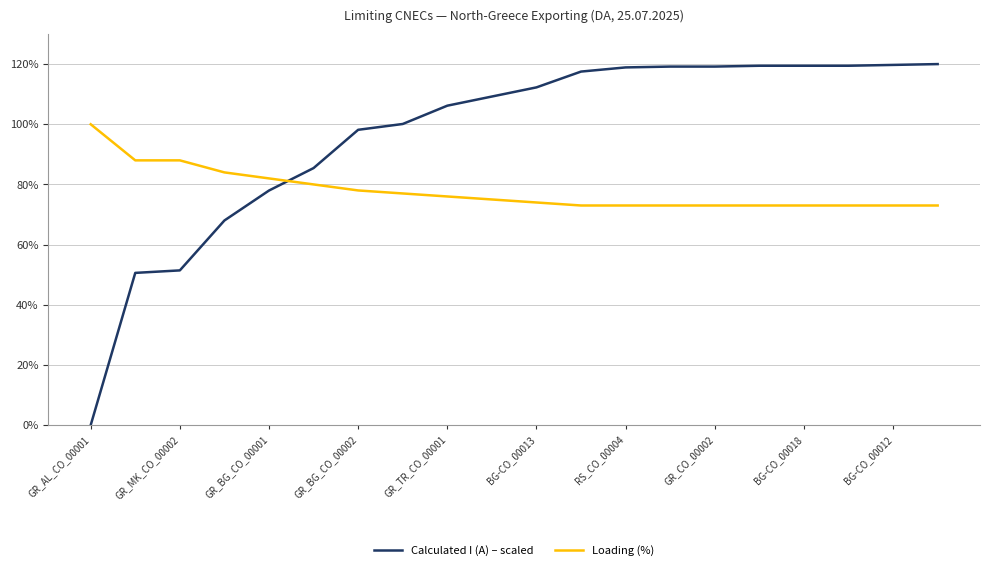

Rank the series by their average value, from lowest to highest.

Loading (%), Calculated I (A) – scaled